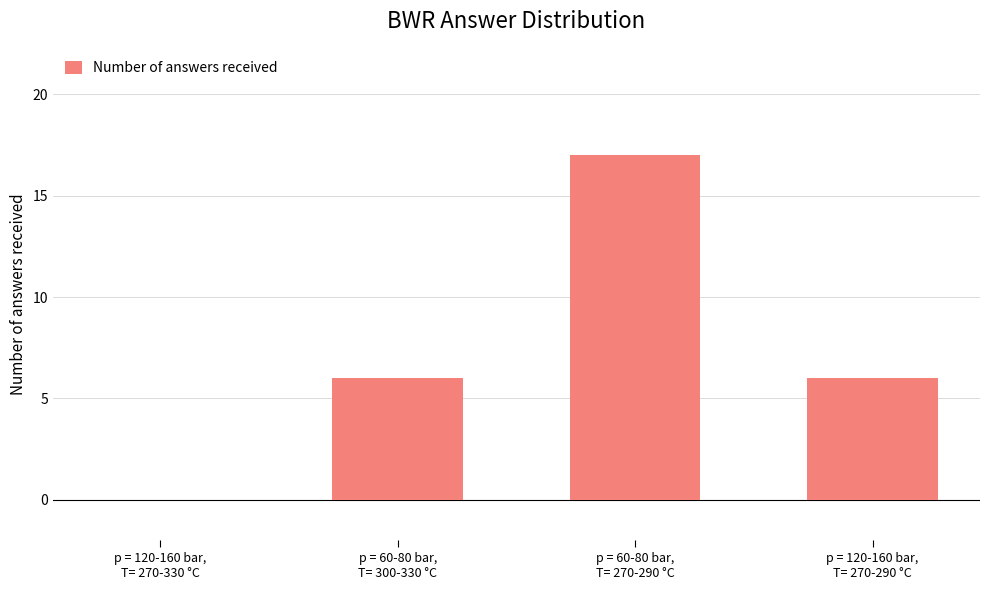

Is it true that the value at p = 60-80 bar,
T= 300-330 °C is 6?

True